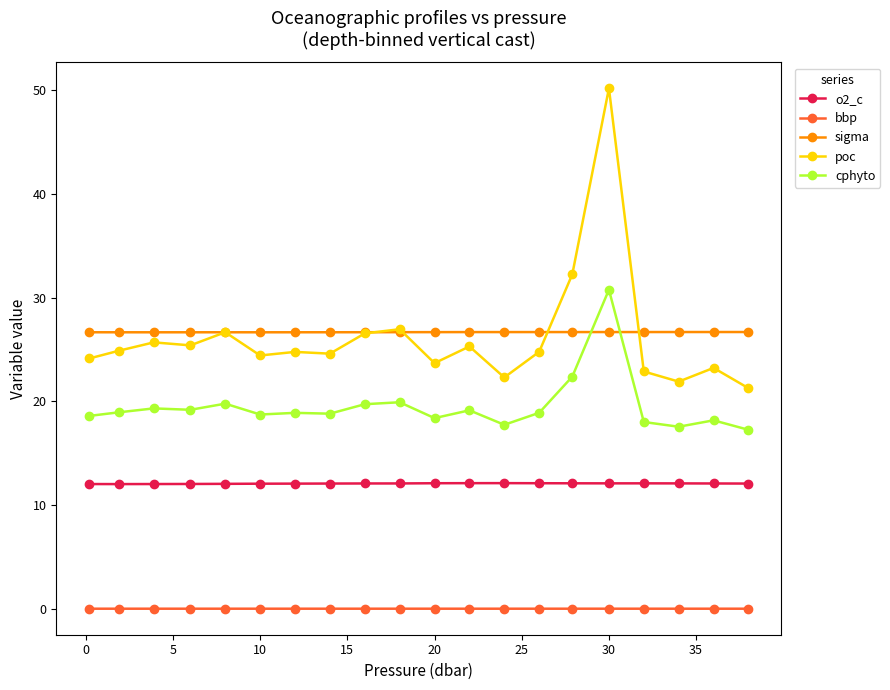

True or false: bbp has more than 1 points higher than both neighbors.

True